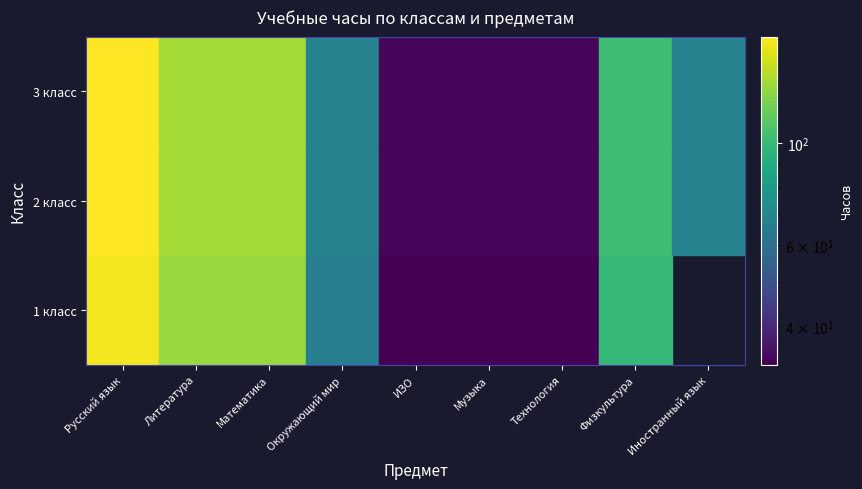

Which series has the largest total across all categories?

2 класс